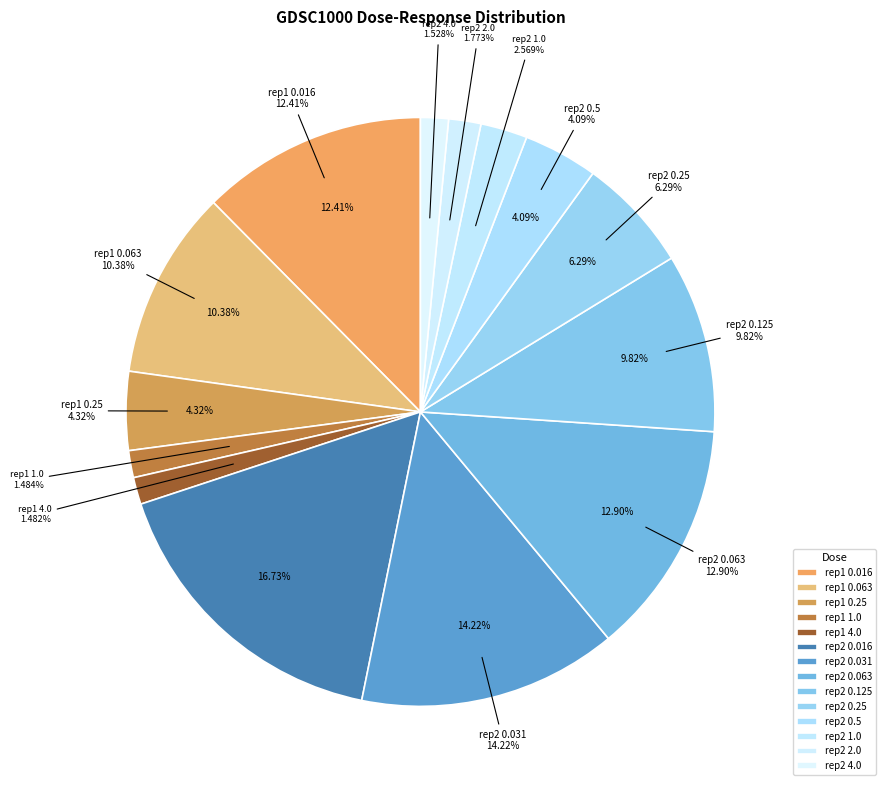

What percentage is the GDSC1000 rep 2
4.0 slice, to the nearest percent?

2%